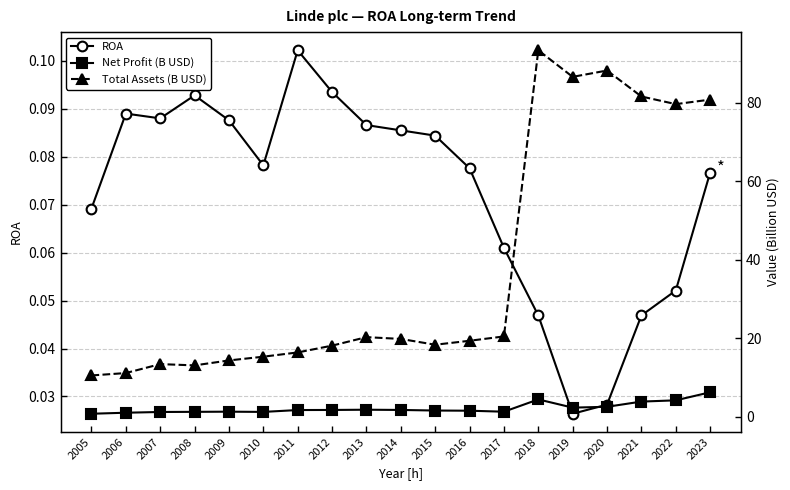

True or false: ROA and Net Profit (B USD) cross at least once.

False